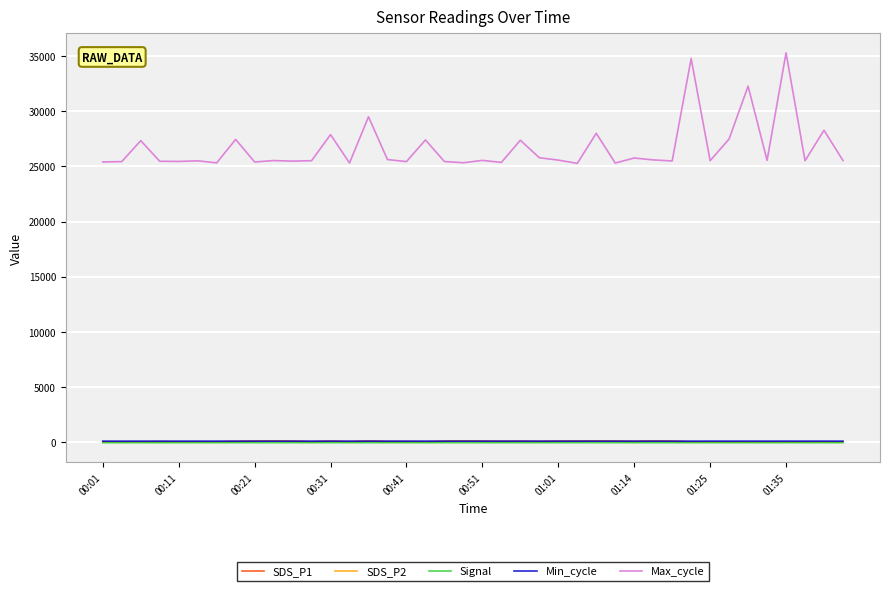

True or false: SDS_P1 and Max_cycle cross at least once.

False